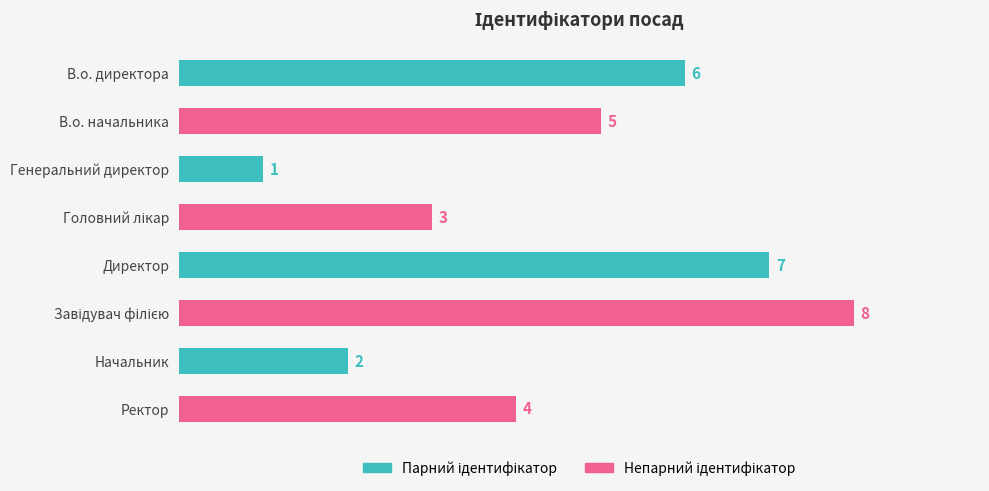

What is the label of the 3rd bar from the top?

Генеральний директор